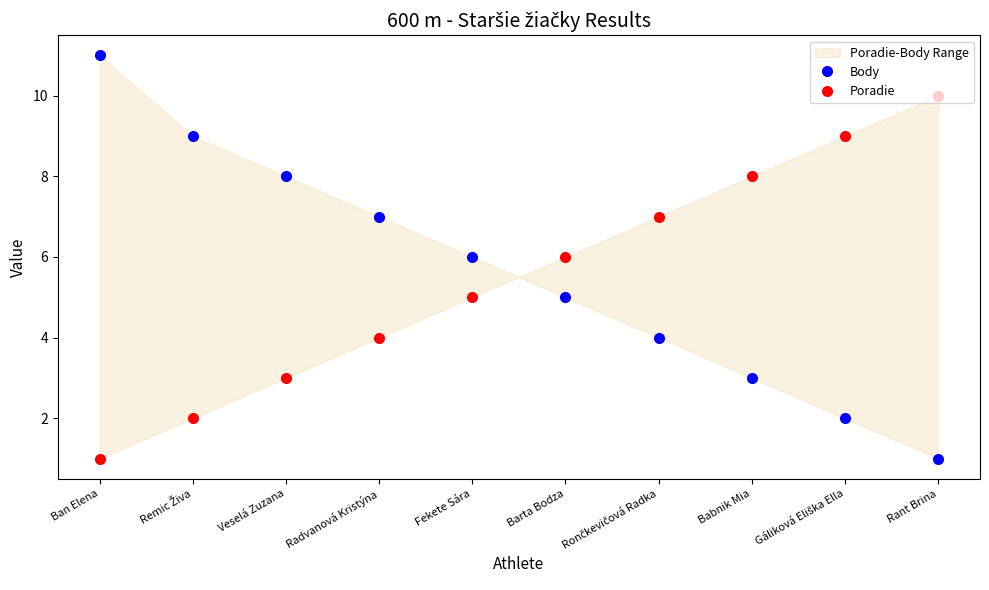

What is the difference between the second highest and second lowest values in the Body series?

7